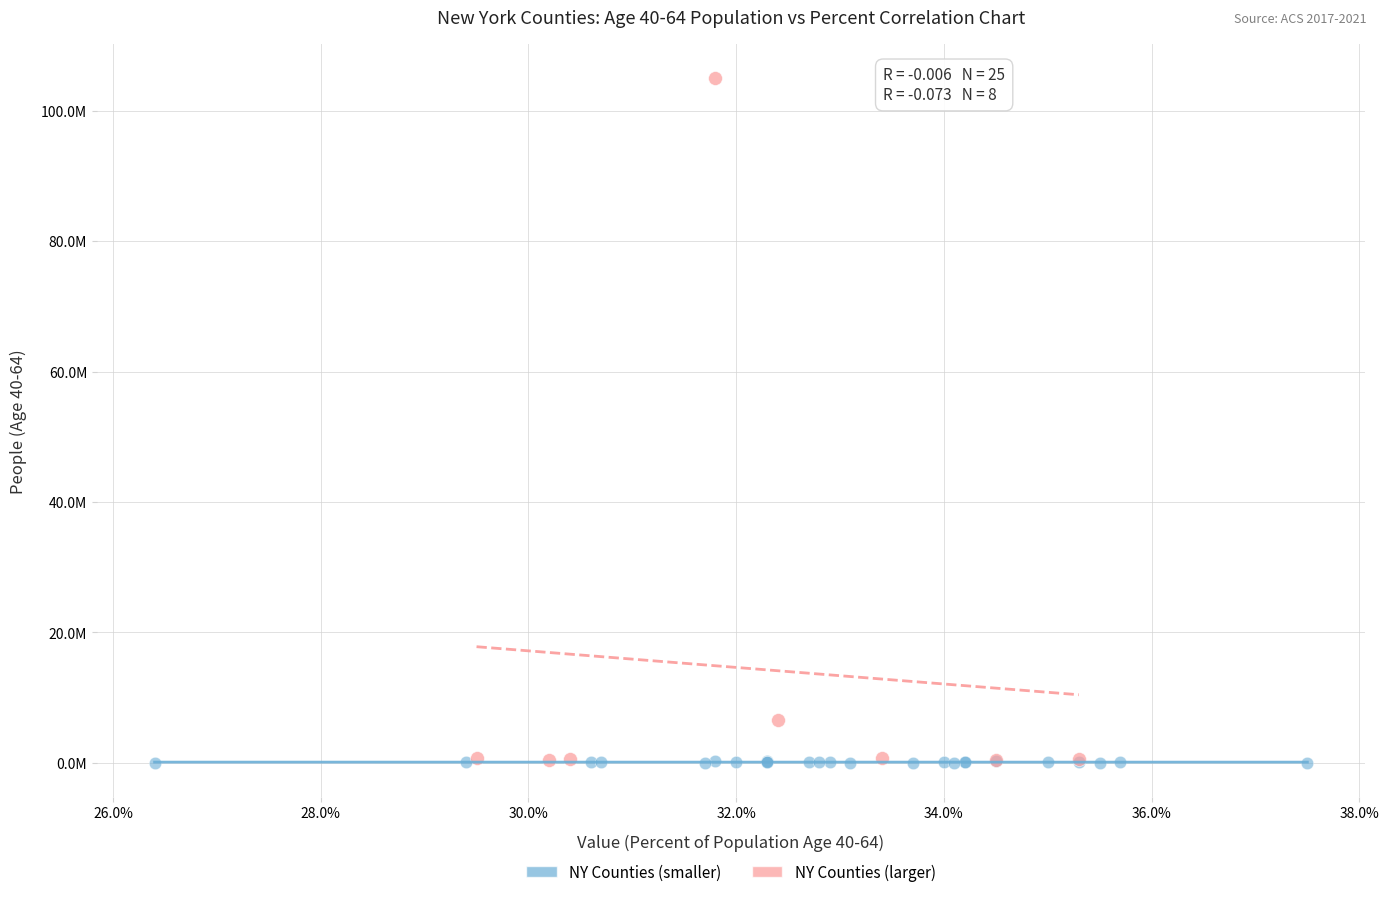

What are all the series names shown in the legend?

NY Counties (smaller), NY Counties (larger)